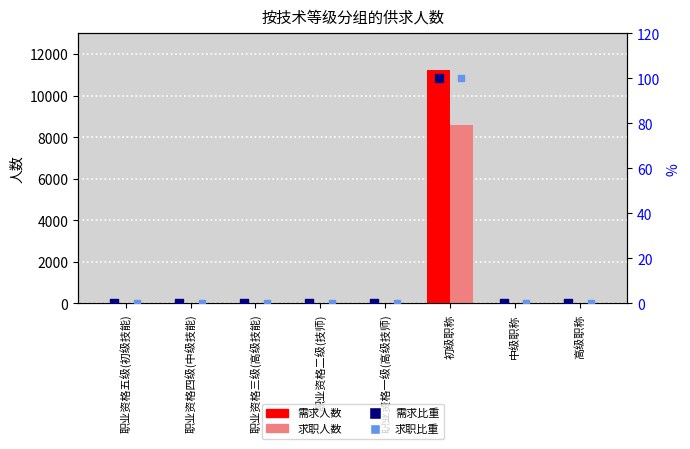

Which series contains the highest Y value?

需求人数